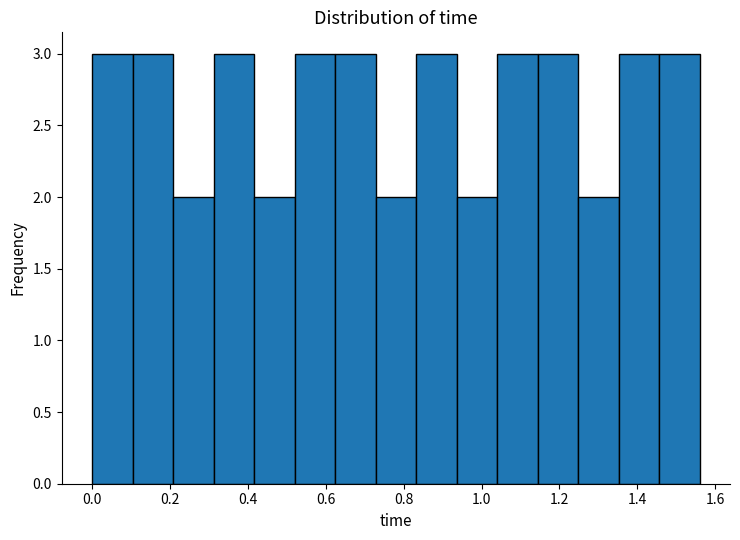

How tall is the bar that spans 1.456 to 1.560 on the x-axis? Neither the bar edges nor the heights are printed on the chart, so give them approximately, as read against the axes.

3